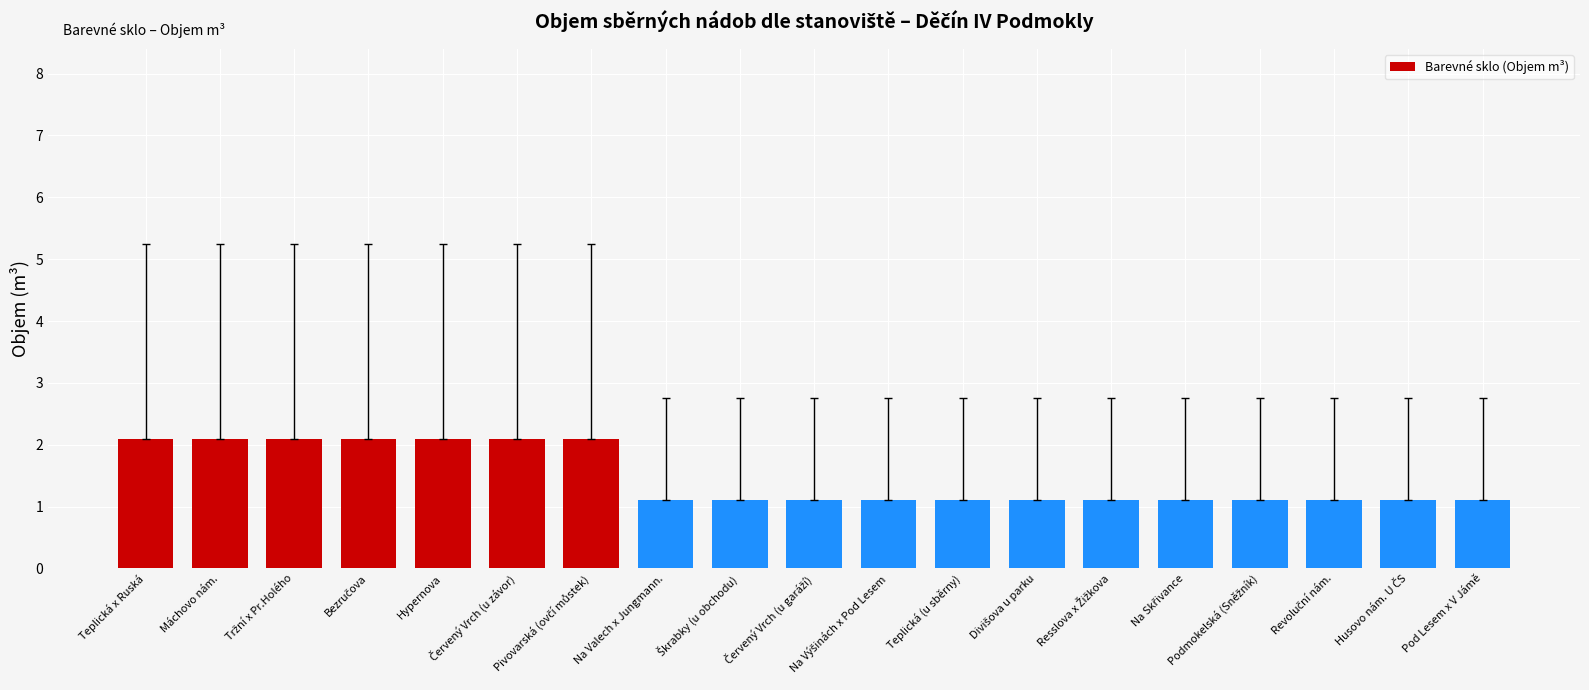

How many values are between 1 and 2?

12